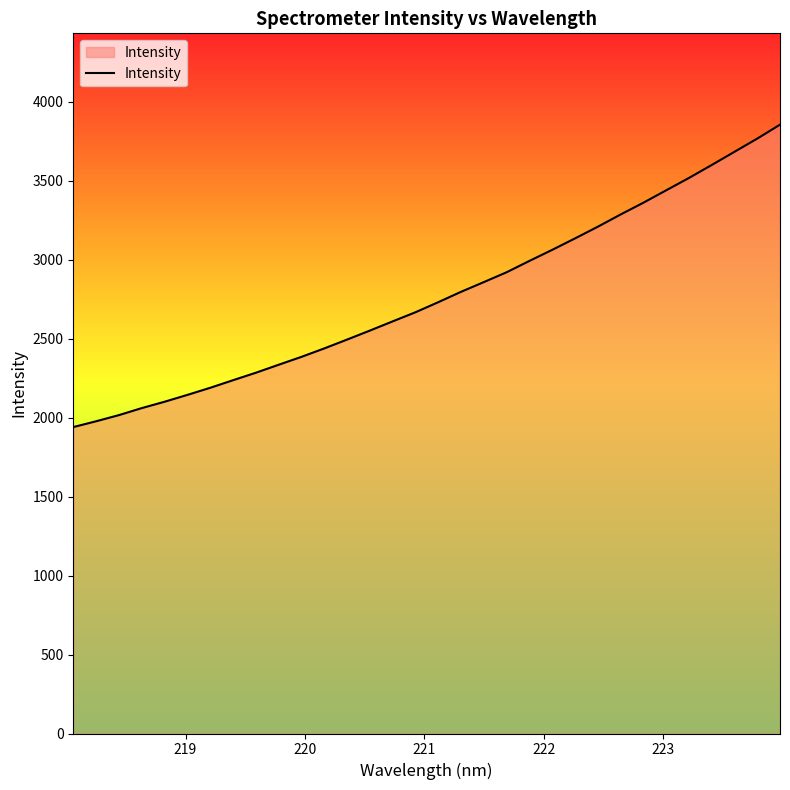

What is the difference between the maximum and minimum values?

1915.5